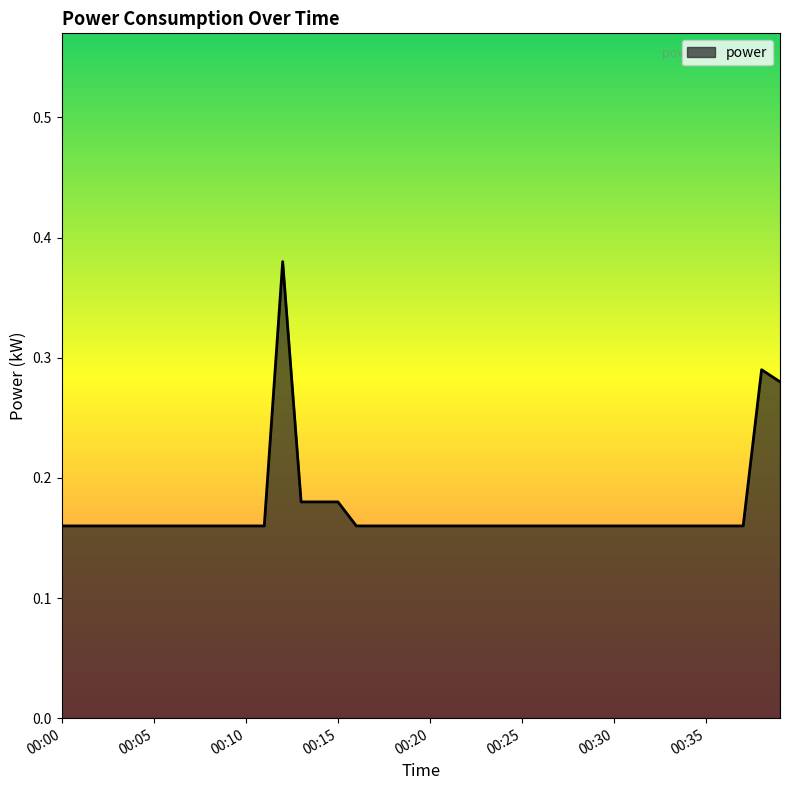

What is the greatest value displayed?

0.4